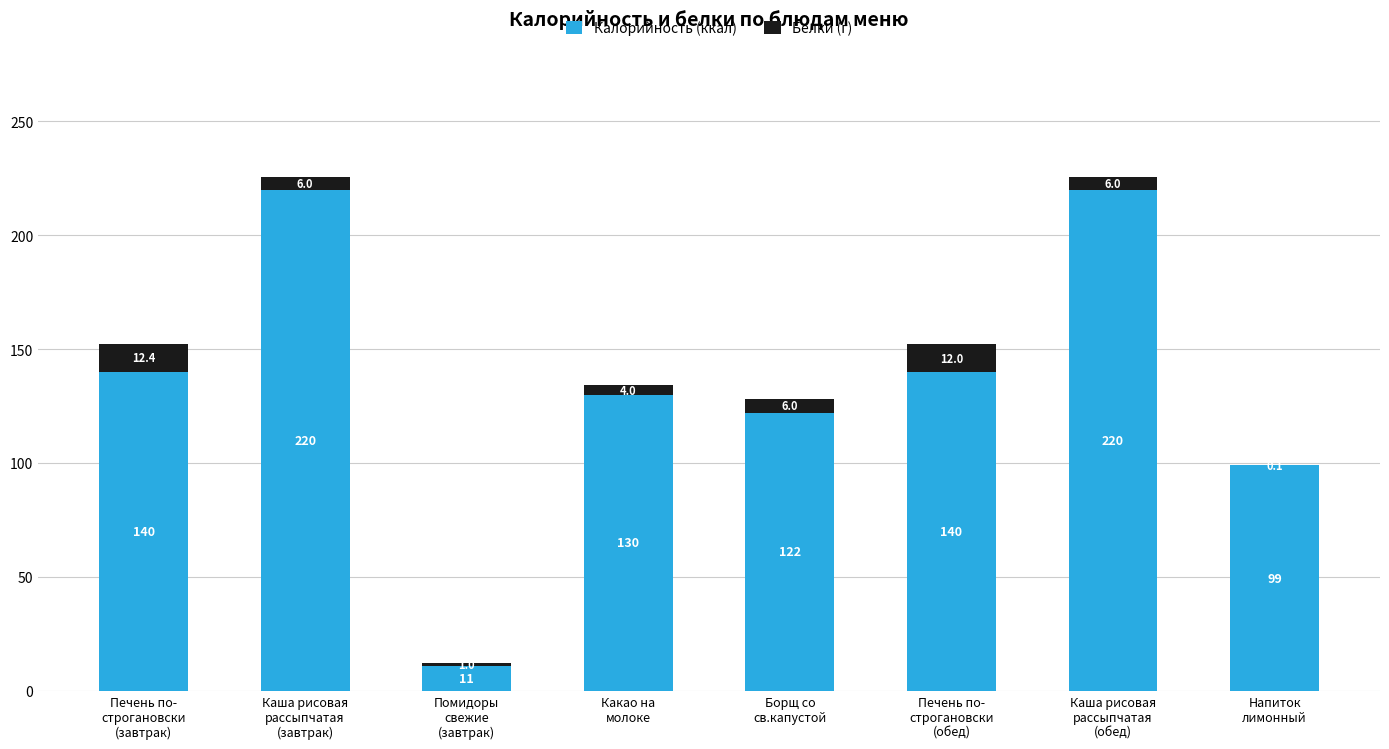

What are all the series names shown in the legend?

Калорийность (ккал), Белки (г)